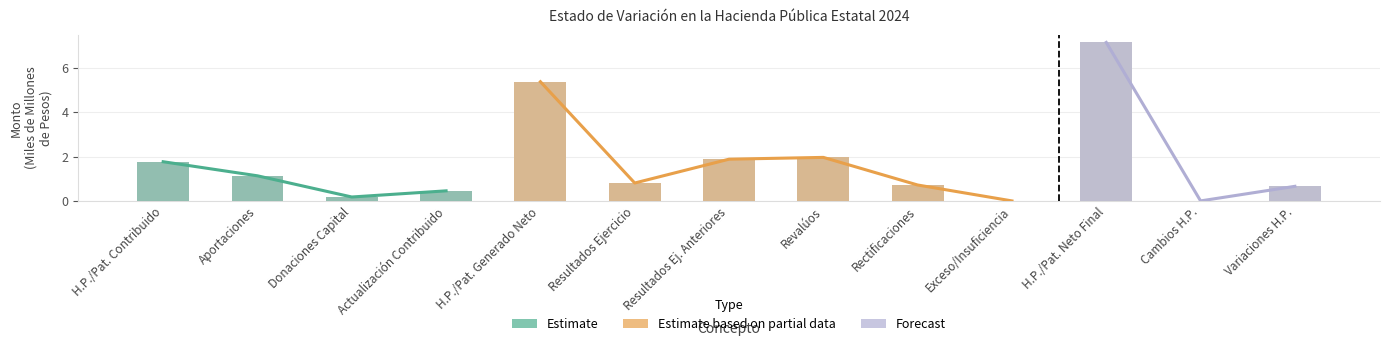

What is the value of the 4th bar from the left?

0.5